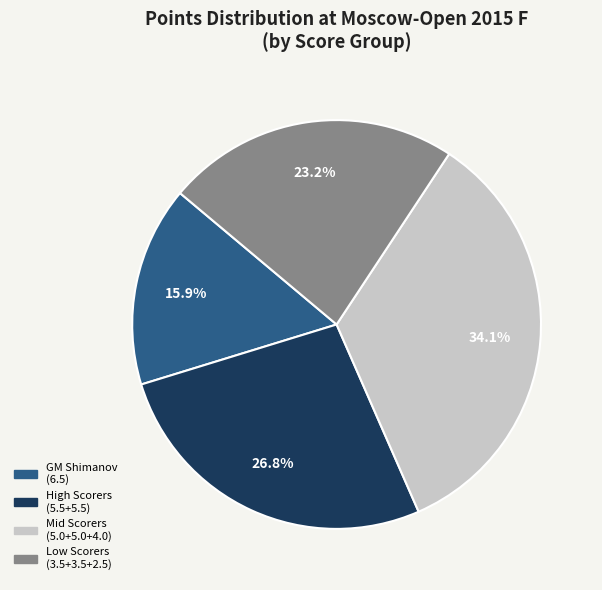

Count the number of slices in the pie.

4